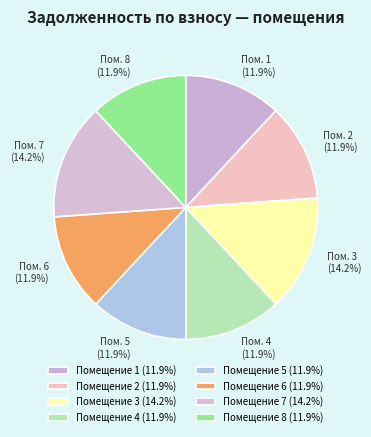

What is the largest slice in the pie chart?

3